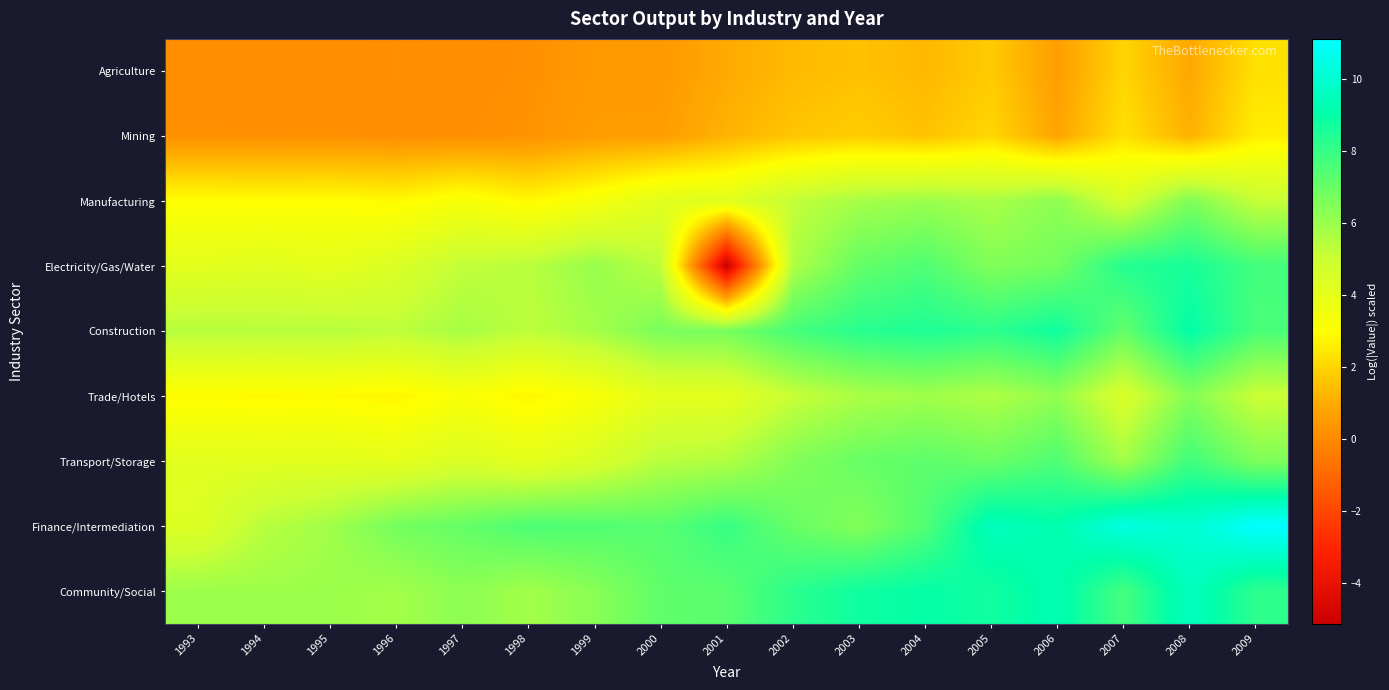

Which series has the largest total across all categories?

Finance/Intermediation